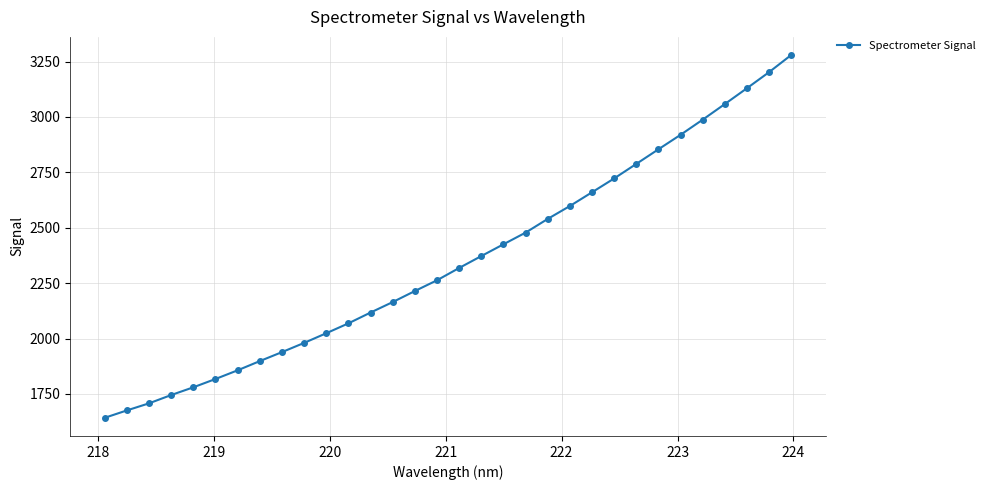

What is the difference between the maximum and minimum values?

1637.4